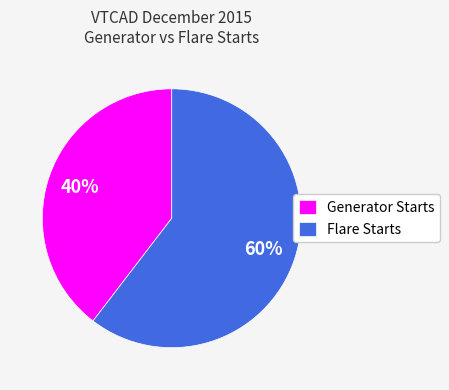

To the nearest percent, what is the average slice percentage?

50%